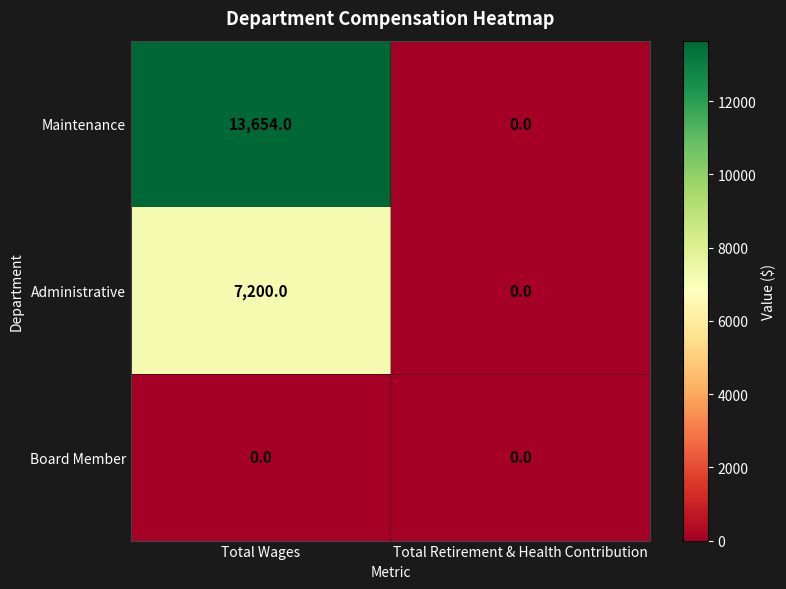

What is the maximum value shown in the chart?

13654